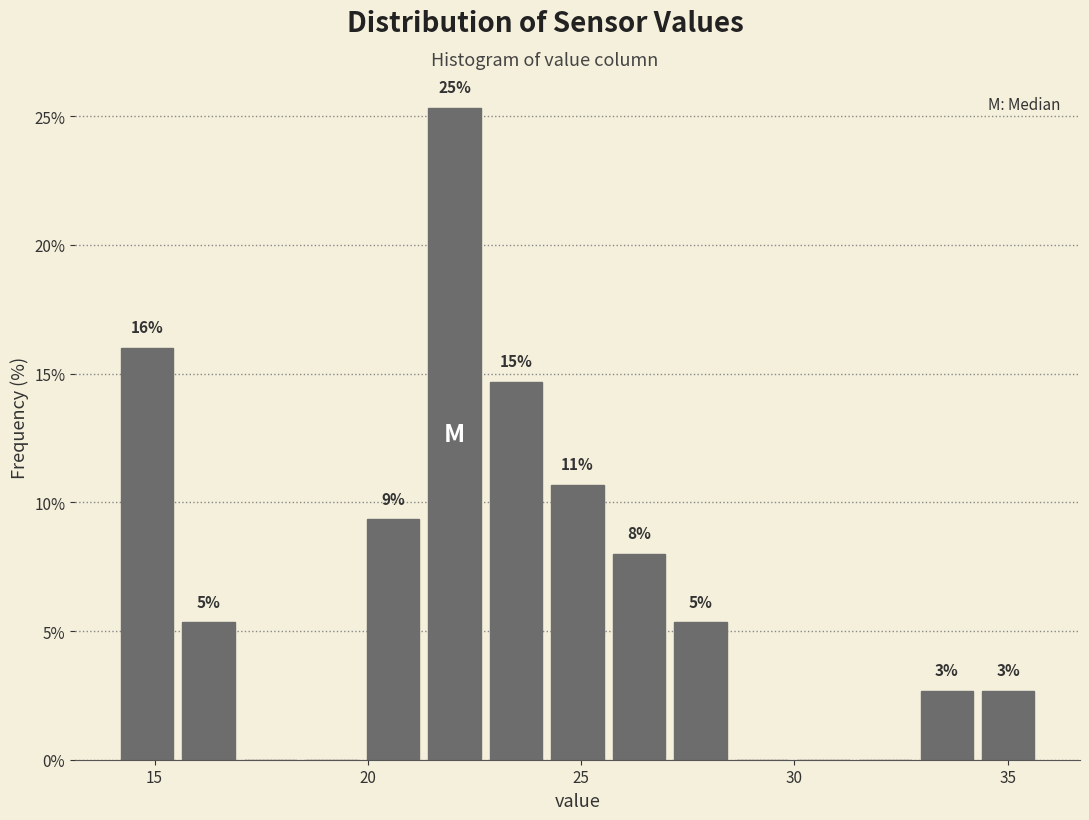

Around what value on the x-axis is the tallest bar? Give the approximate position of its centre, as read against the axis.

22.0